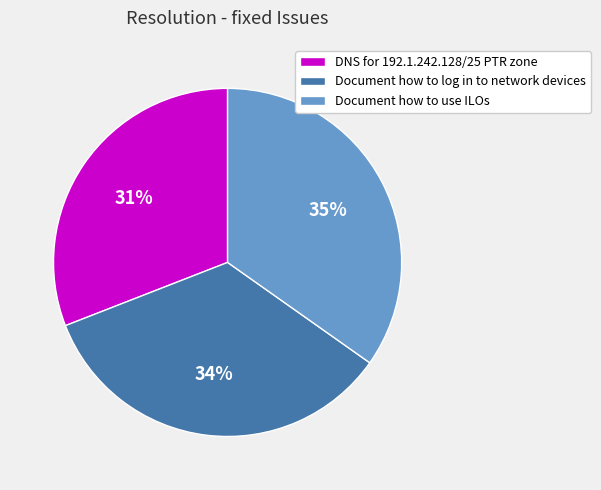

To the nearest percent, what portion does Document how to log in to network devices represent?

34%